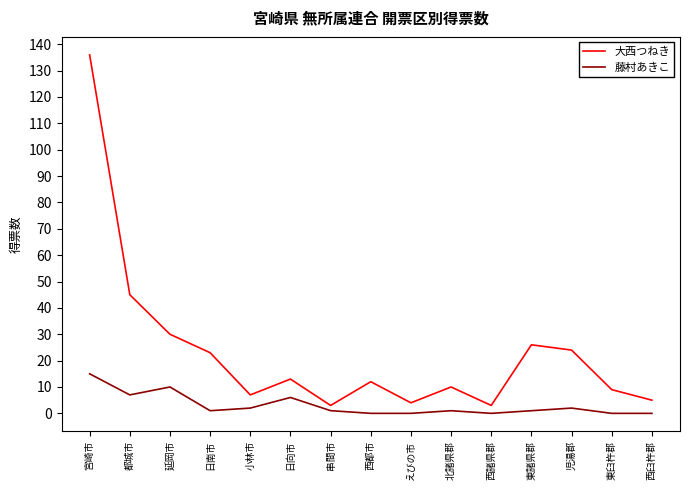

True or false: 藤村あきこ and 大西つねき intersect in this chart.

False